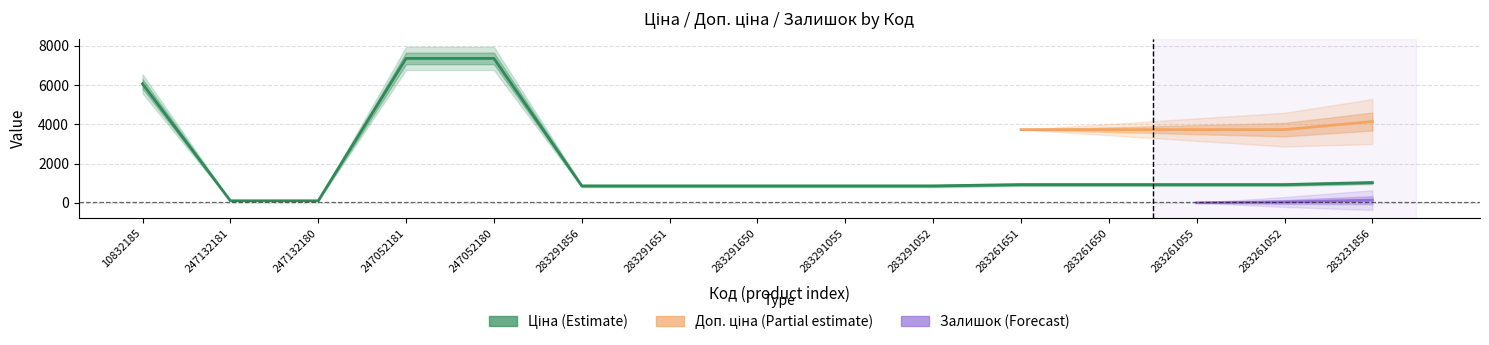

The Ціна series shows 7360.2 at 247052180. True or false?

True